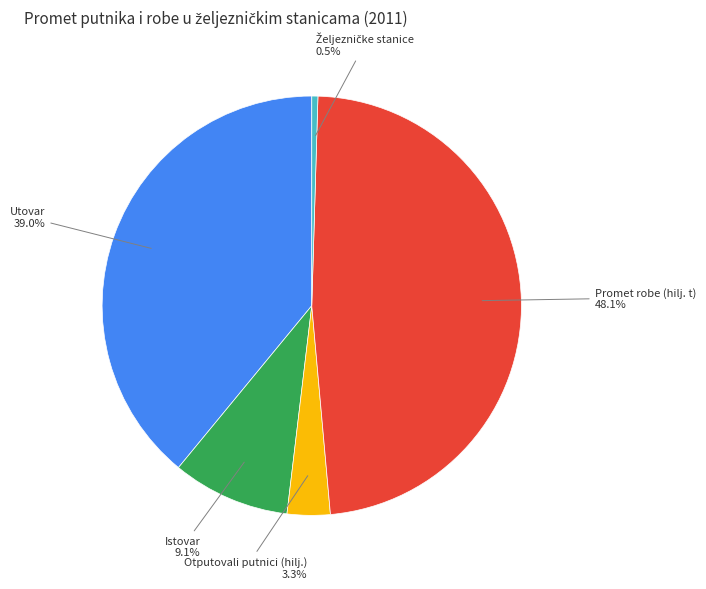

Is there a majority slice in this chart?

No